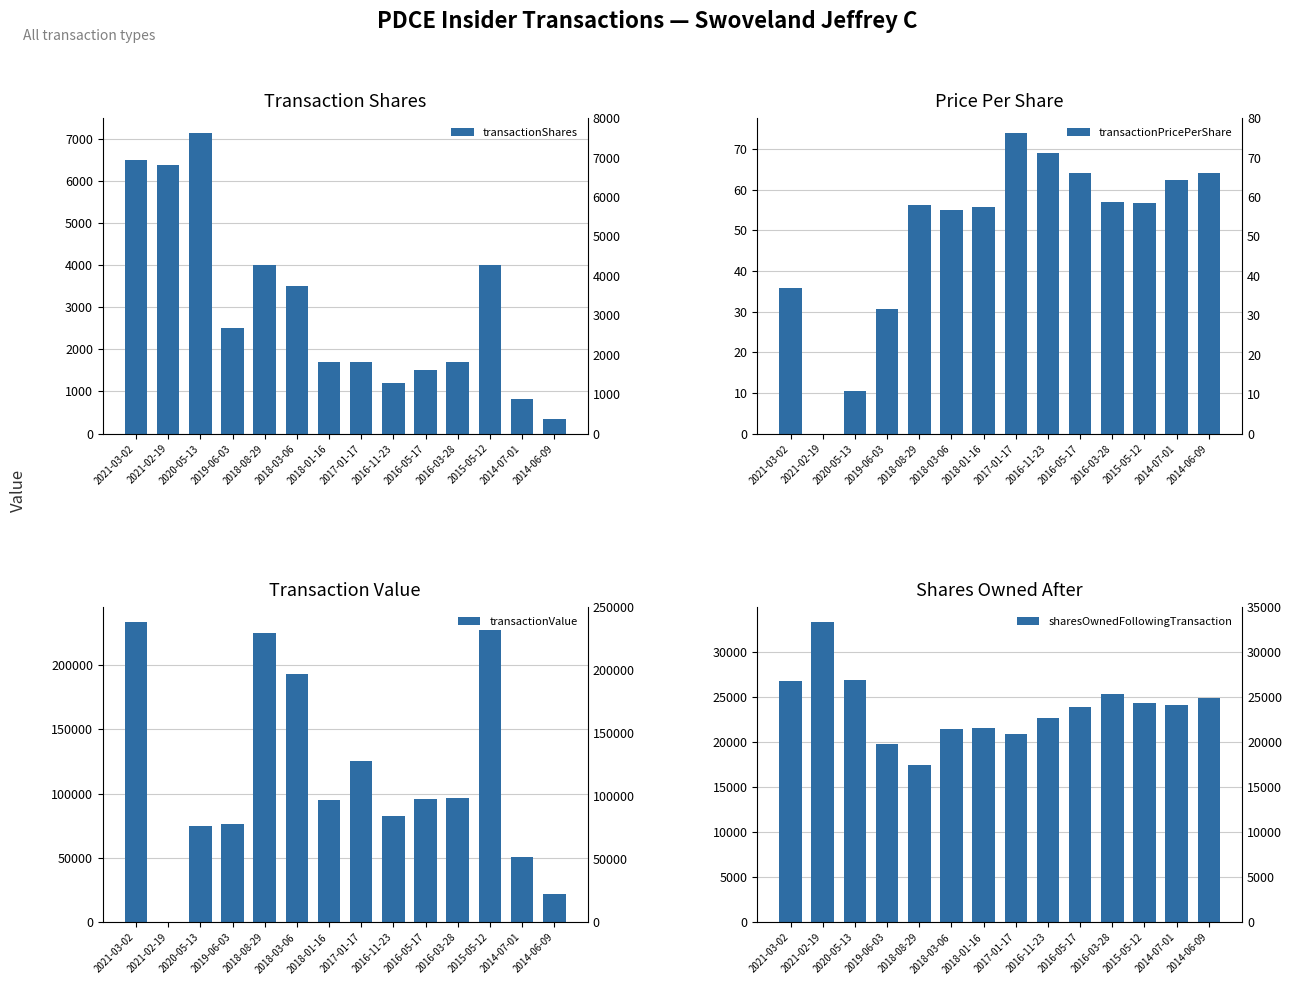

What is the average value of the transactionPricePerShare series?

49.4